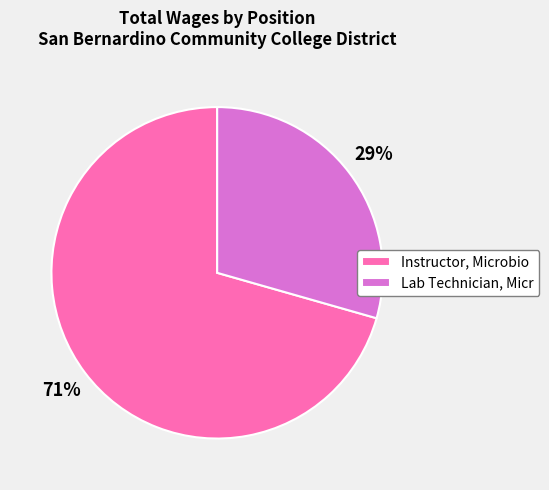

How many slices are in this pie chart?

2